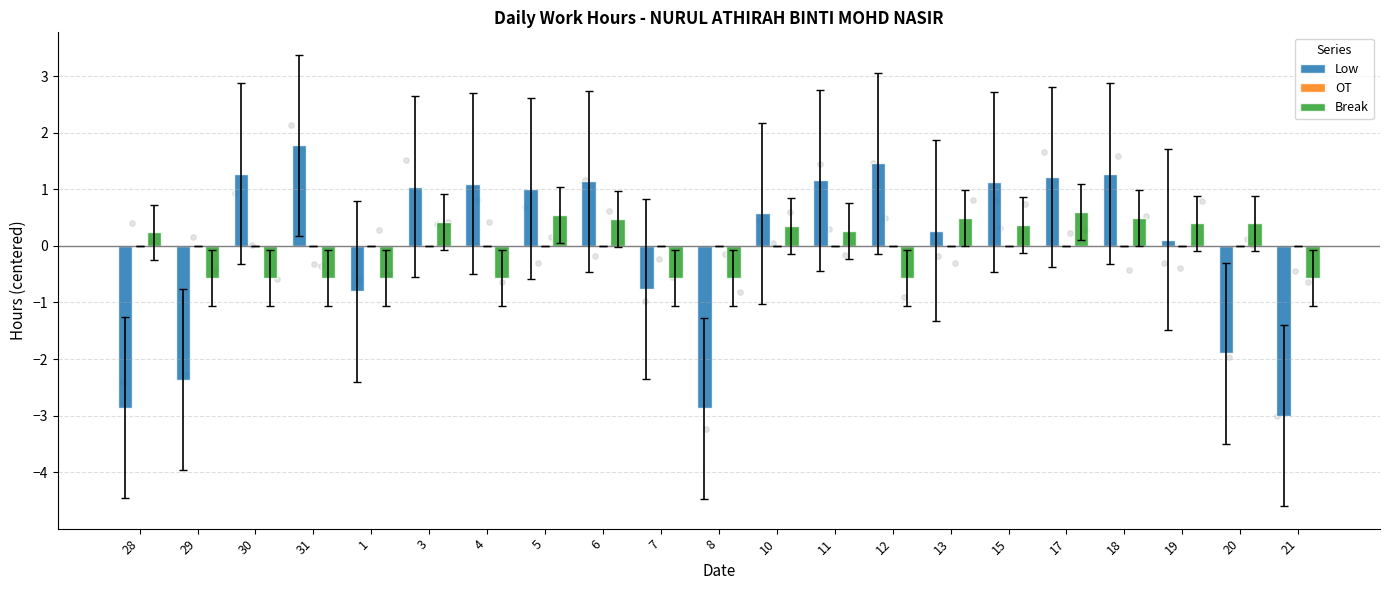

What is the total value across all series at 15?

1.5